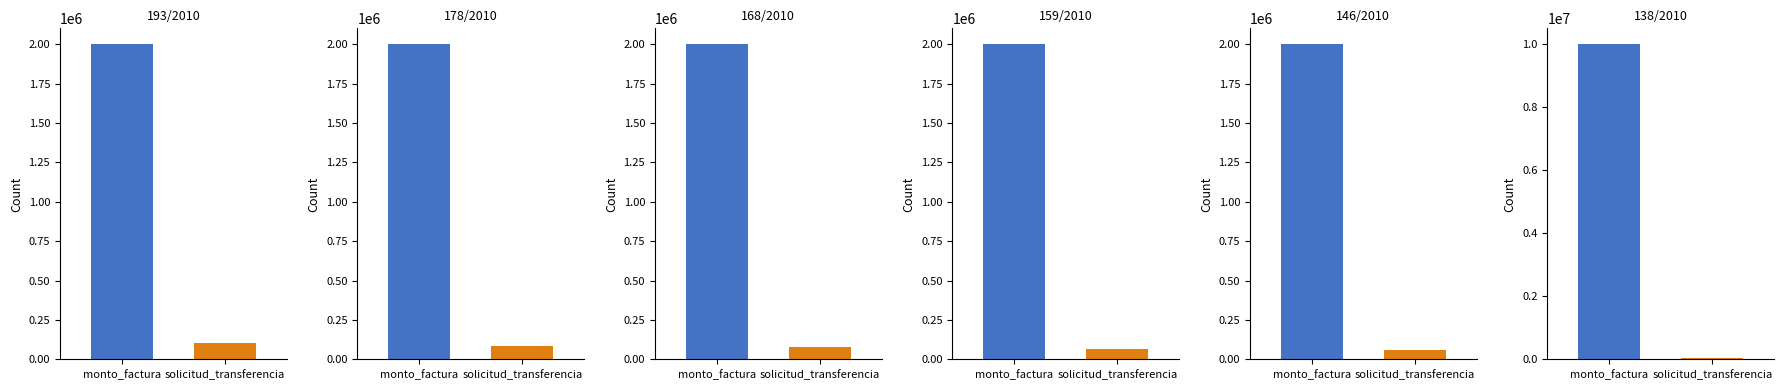

Does the chart contain any negative values?

No